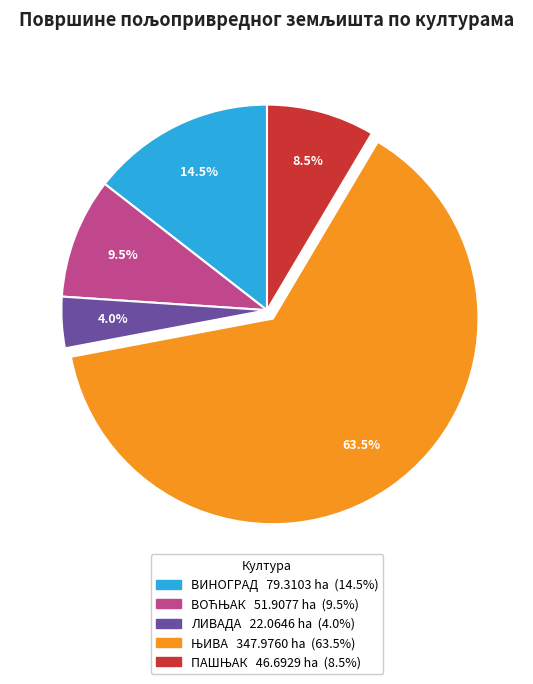

Which category has the smallest portion of the pie?

ЛИВАДА